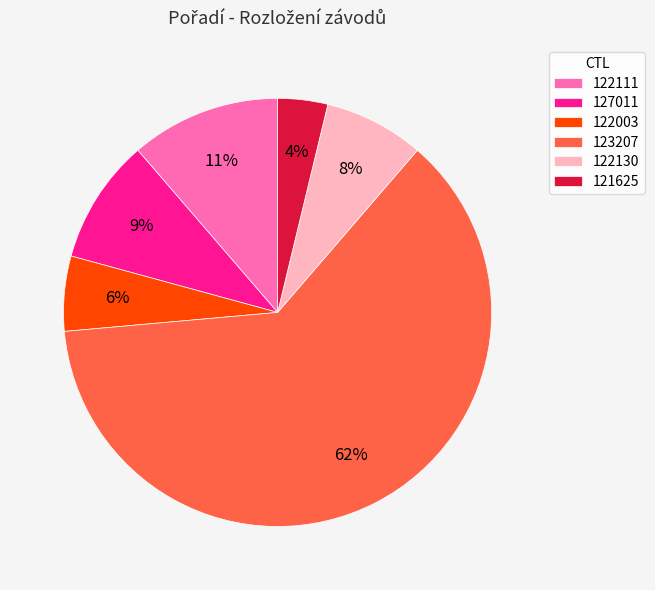

Which slice is the largest?

123207